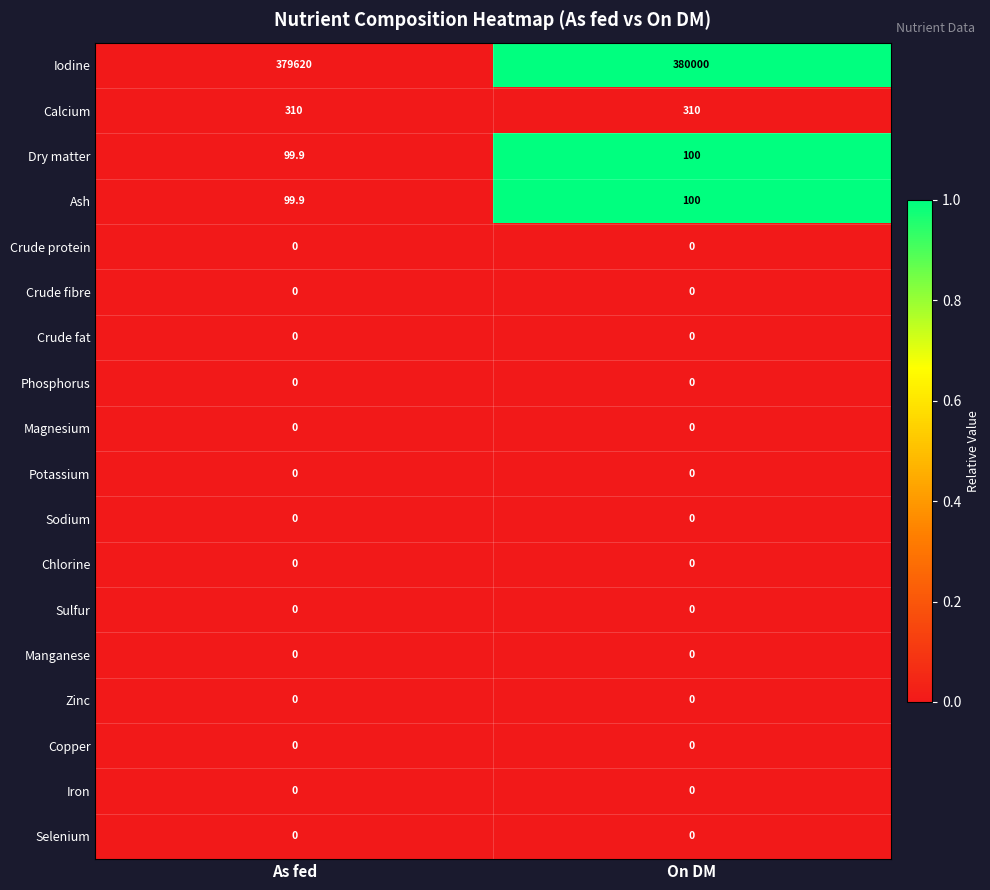

What is the maximum value shown in the chart?

380000.0